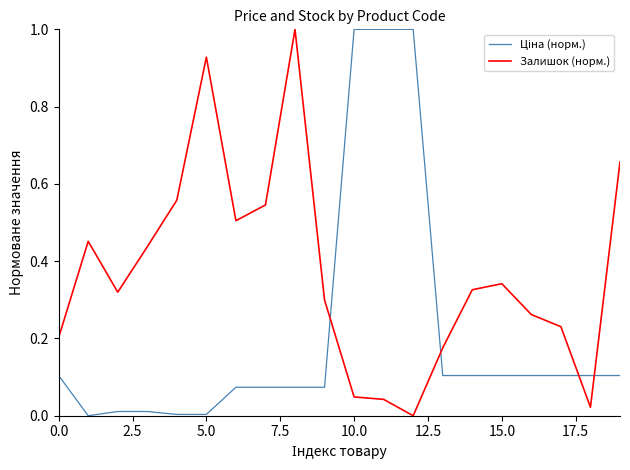

Which series has the largest total across all categories?

Залишок (норм.)